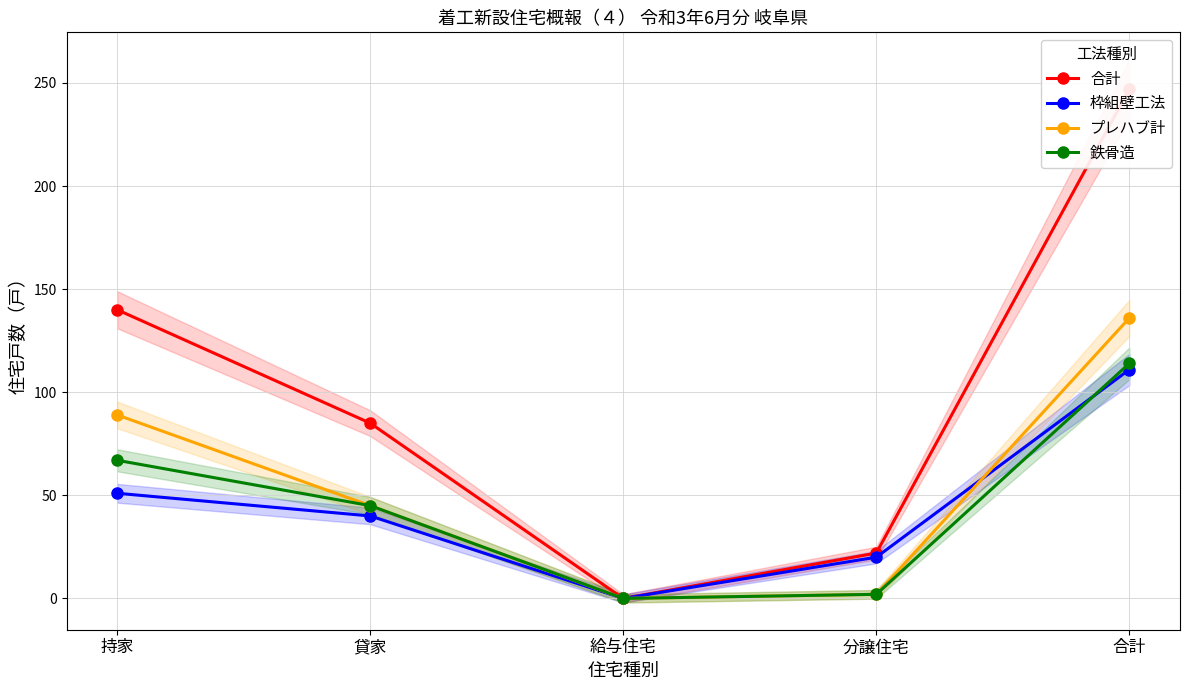

What is the total value across all series at 貸家?

215